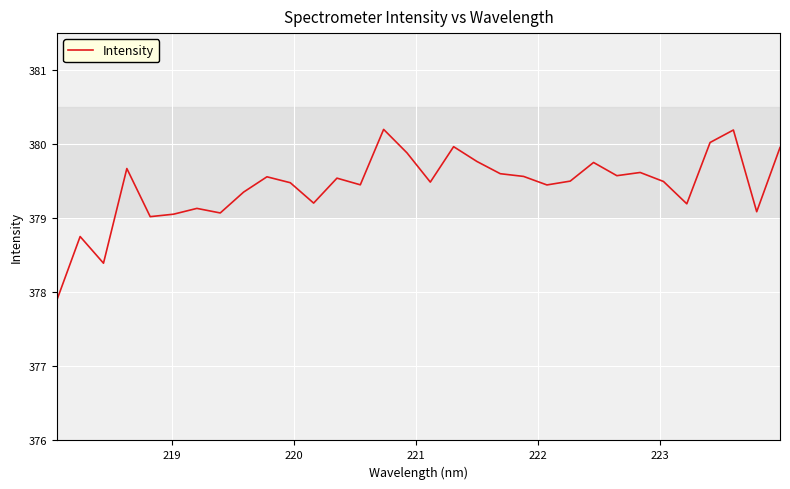

What is the maximum value shown in the chart?

380.2